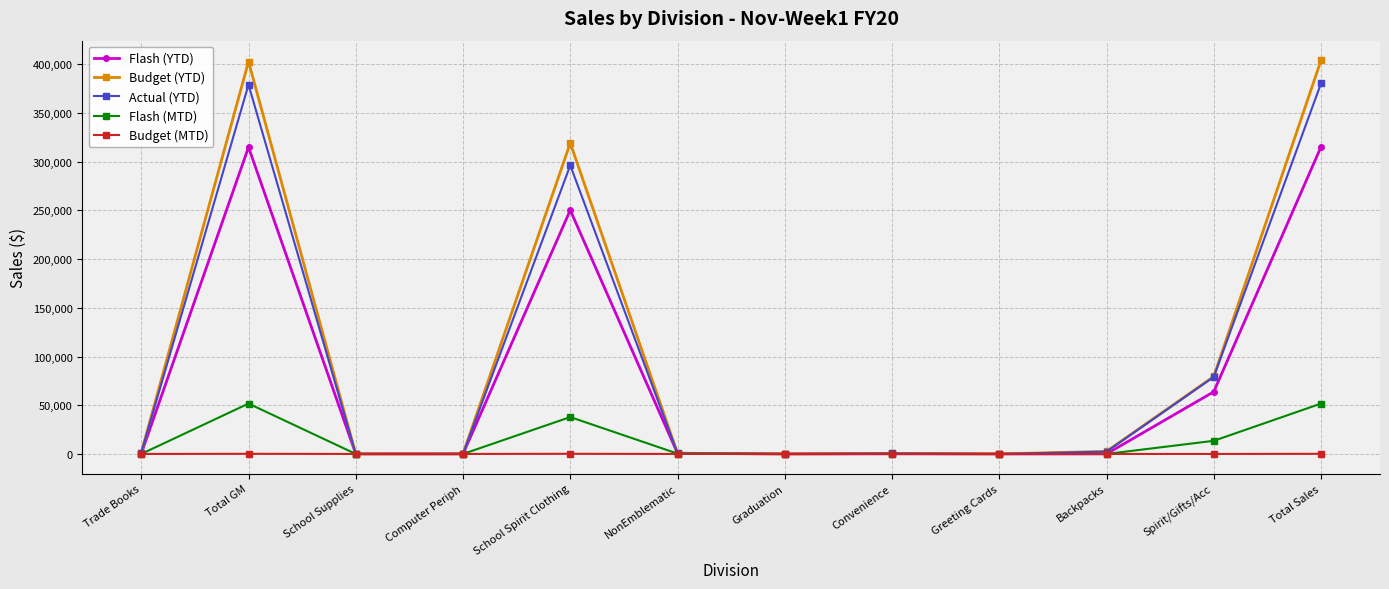

At which category does Flash (MTD) reach its first local peak?

Total GM